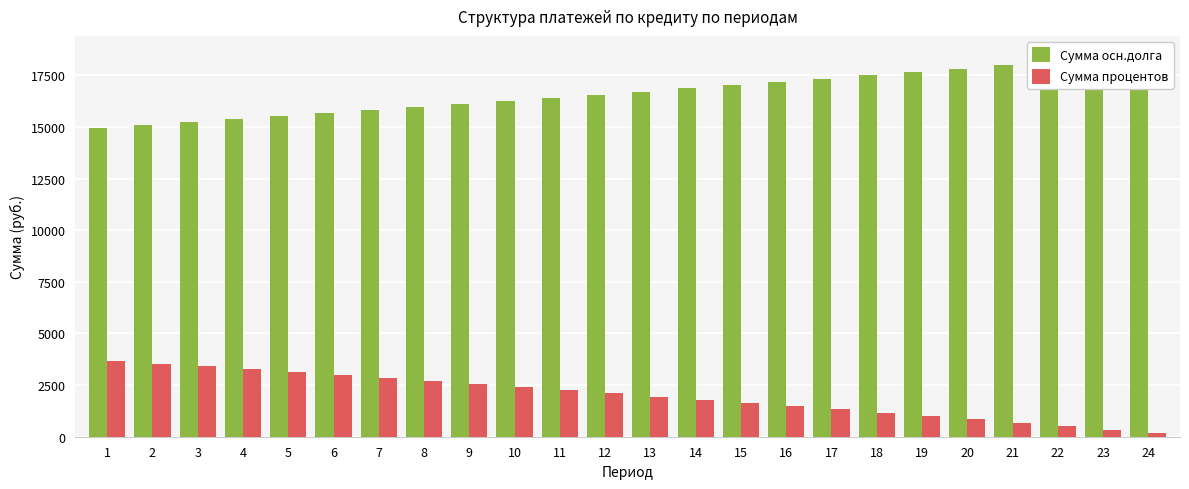

Are the bars grouped side by side (vs. stacked)?

Yes